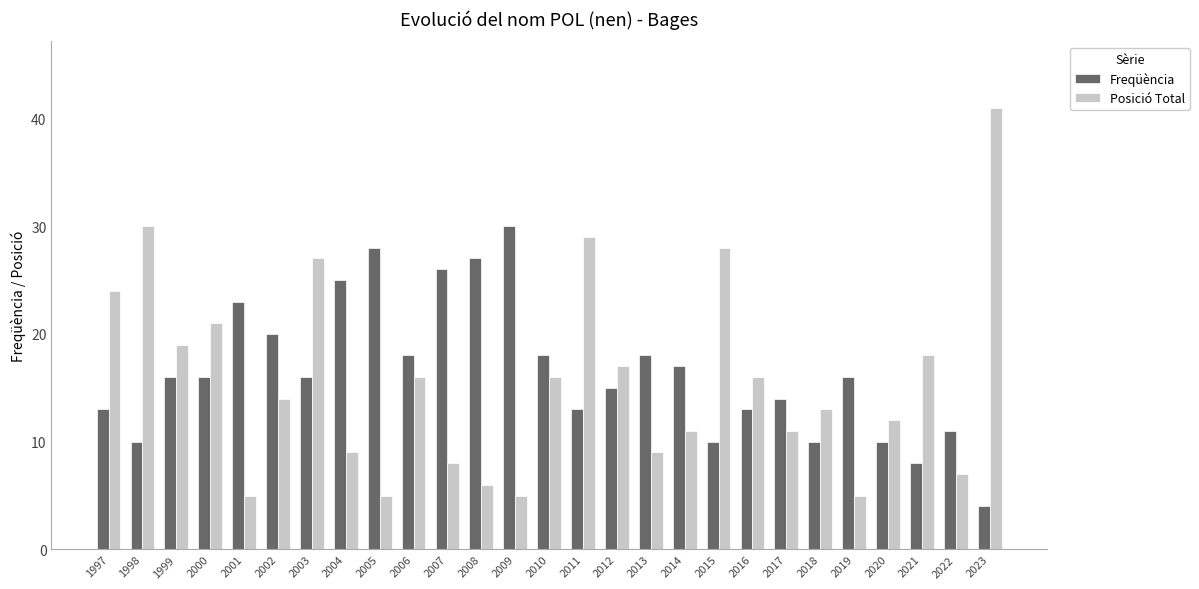

What is the minimum value for Freqüència?

4